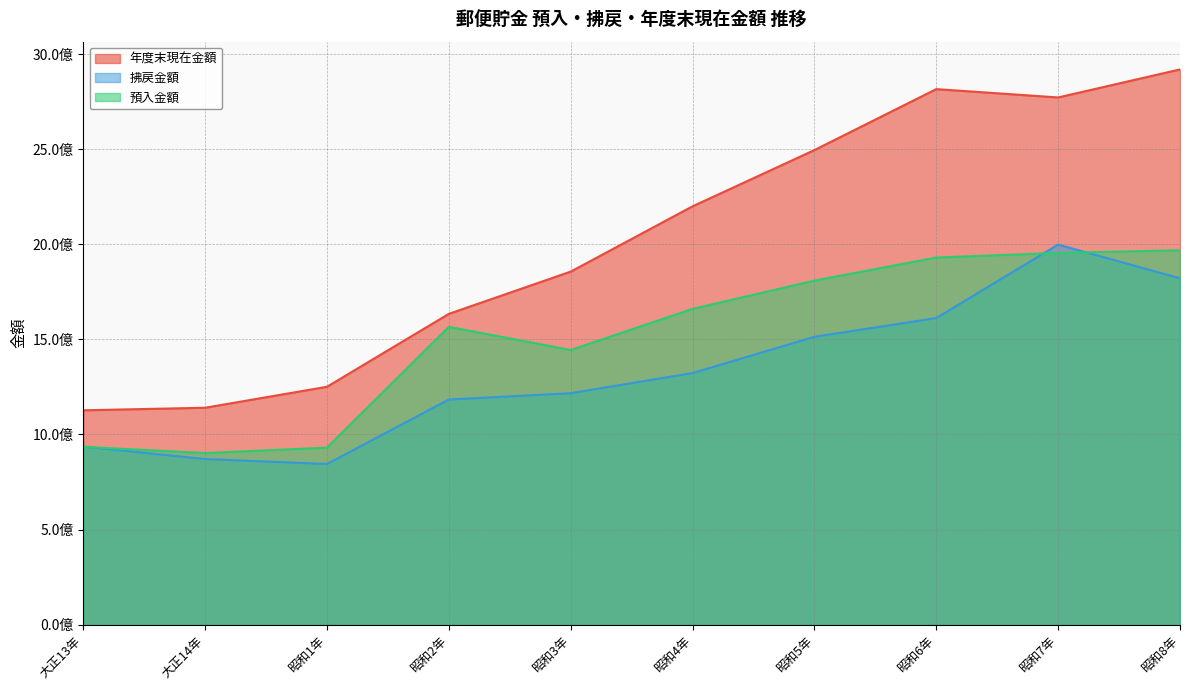

What are all the series names shown in the legend?

年度末現在金額, 拂戻金額, 預入金額